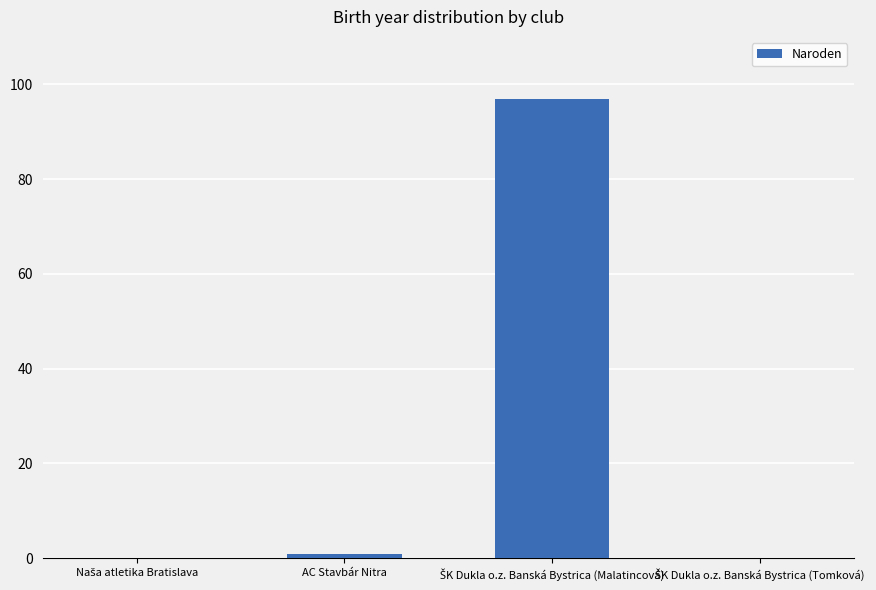

What is the maximum value shown in the chart?

97